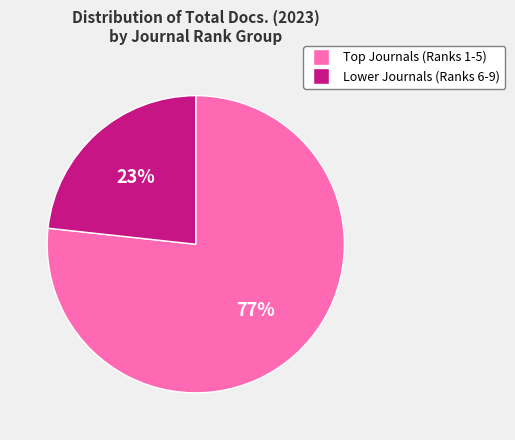

To the nearest percent, what is the average slice percentage?

50%